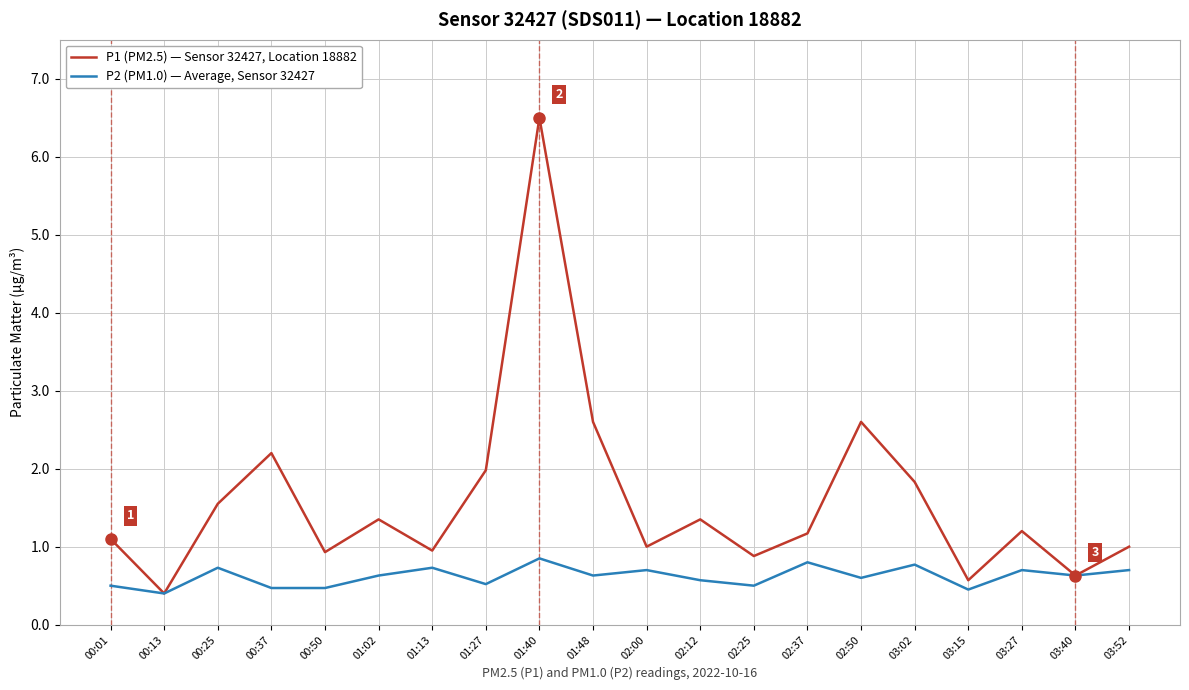

What is the spread (max minus min) of values at 02:37?

0.4